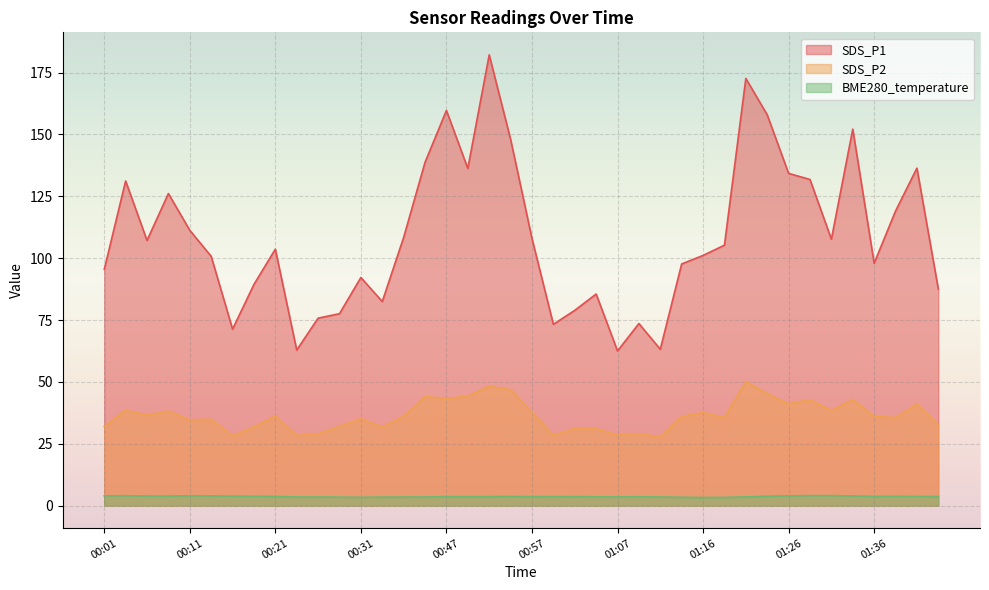

At how many categories does at least one series exceed 25?

40